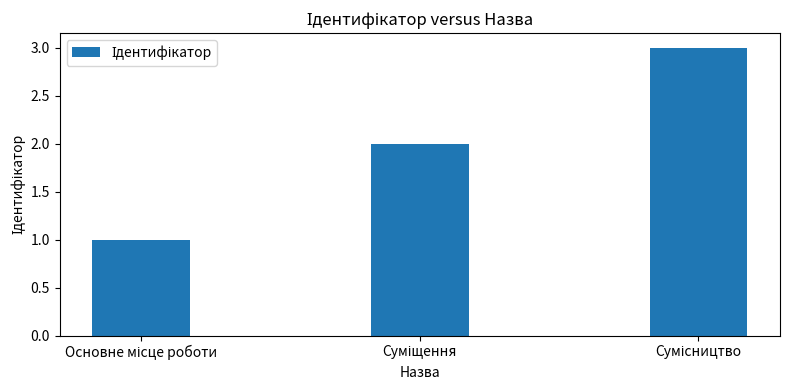

What is the maximum value shown in the chart?

3